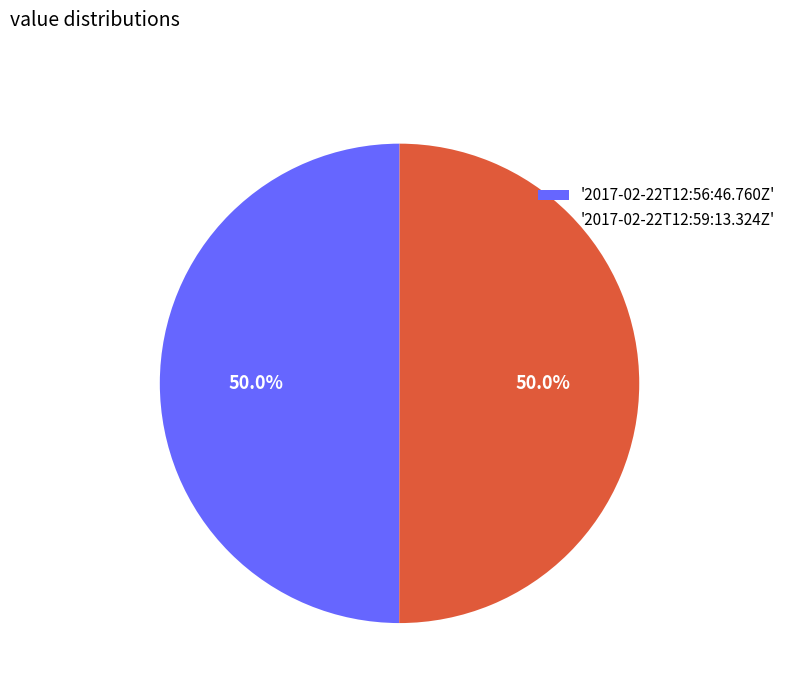

Approximately how many times larger is the value at '2017-02-22T12:59:13.324Z' compared to '2017-02-22T12:56:46.760Z'?

1.0